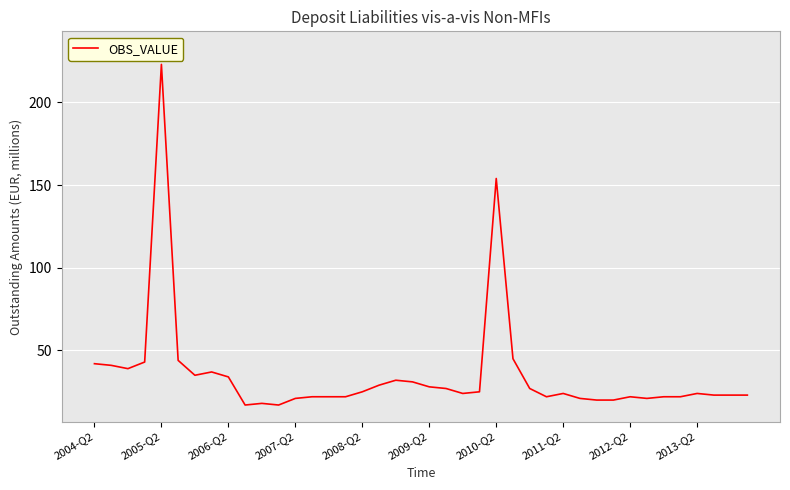

What is the minimum value shown in the chart?

17